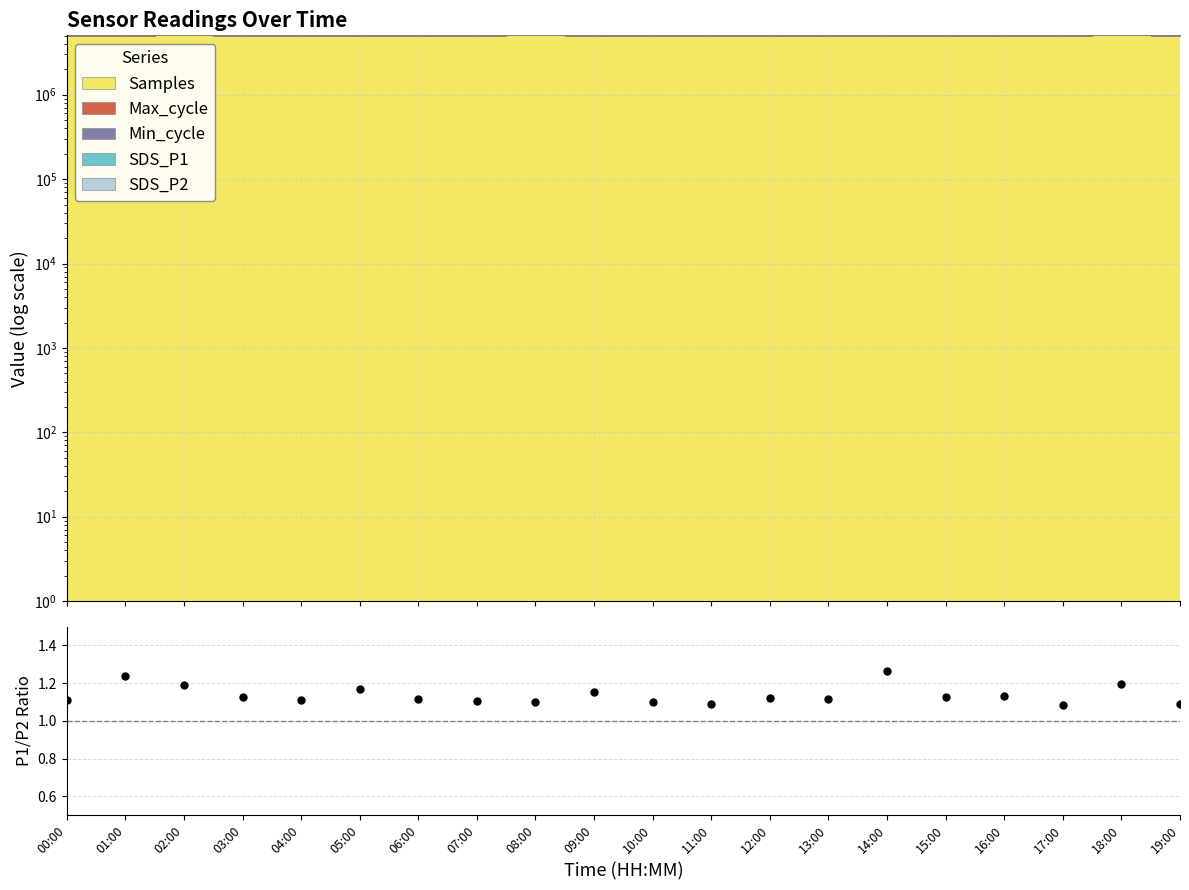

What position from the right is 06:00?

14